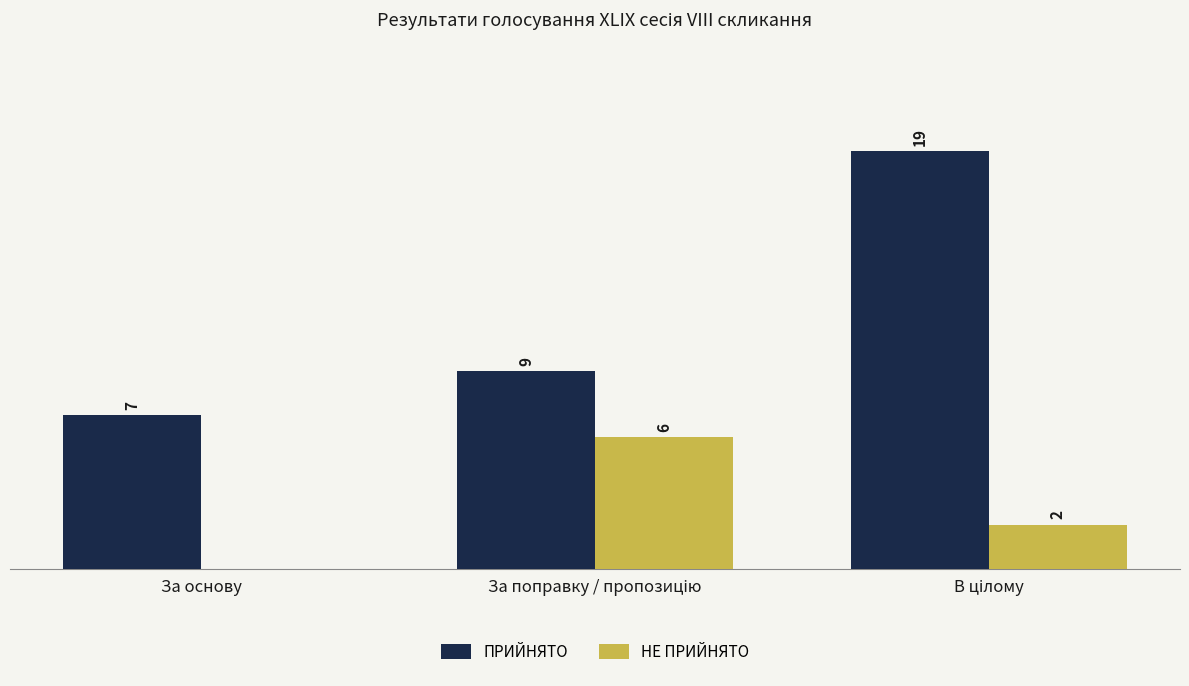

Is the value of ПРИЙНЯТО at За основу greater than the value of НЕ ПРИЙНЯТО at За основу?

Yes